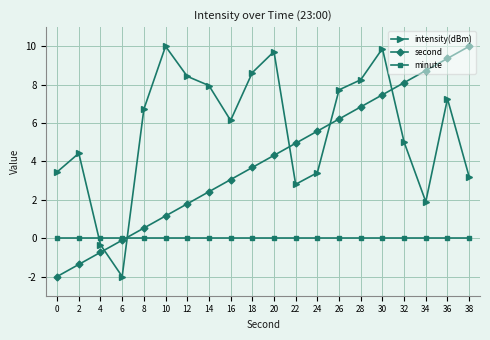

What is the difference between the highest and lowest values at 26?

7.7